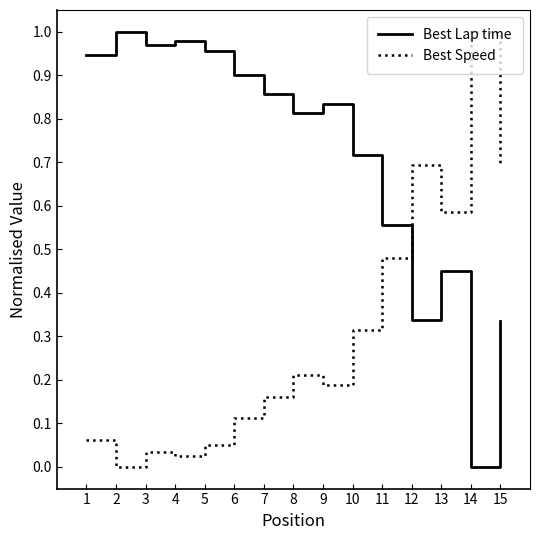

Which series has the largest total across all categories?

Best Lap time